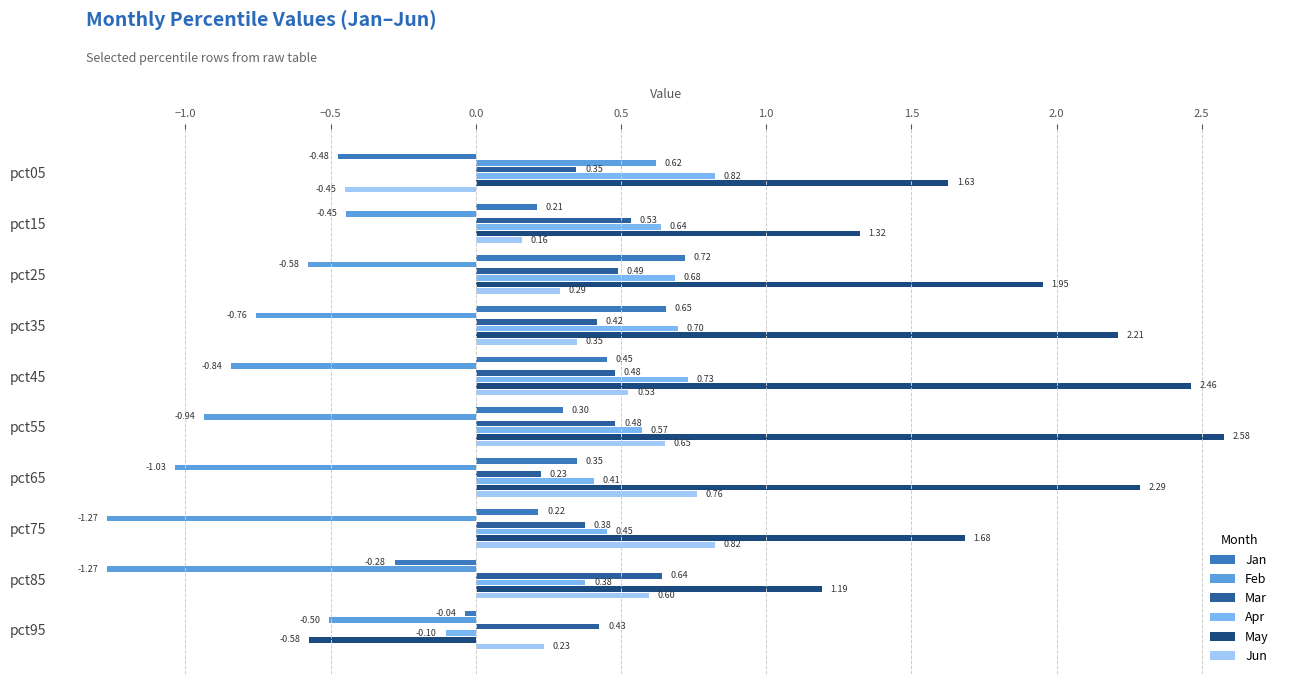

How many data points in Apr are above 0?

9